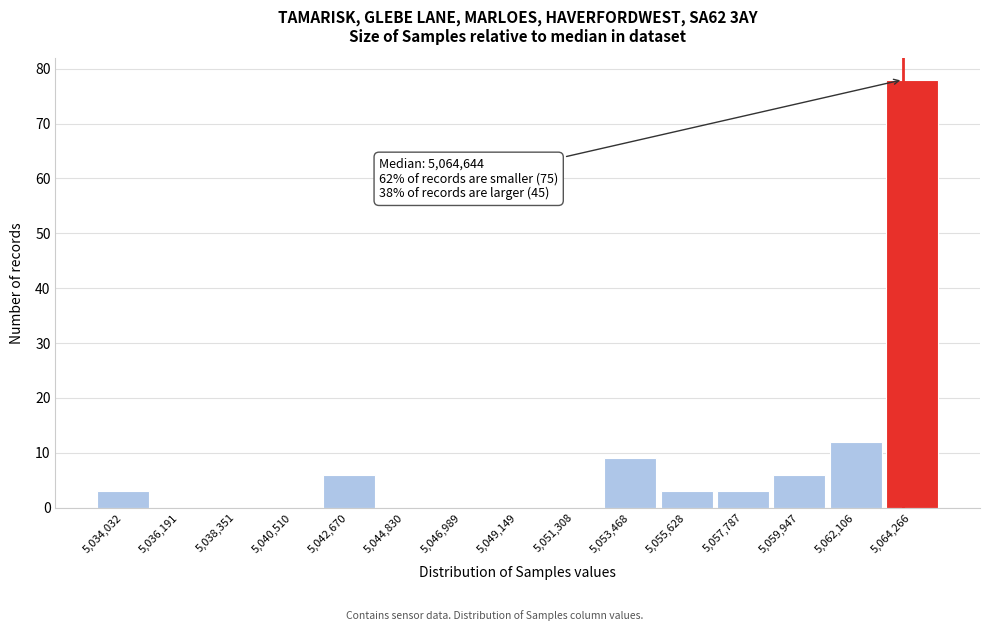

Reading left to right, transcribe all the data shown in this chart.

5,034,032=3	5,036,191=0	5,038,351=0	5,040,510=0	5,042,670=6	5,044,830=0	5,046,989=0	5,049,149=0	5,051,308=0	5,053,468=9	5,055,628=3	5,057,787=3	5,059,947=6	5,062,106=12	5,064,266=78